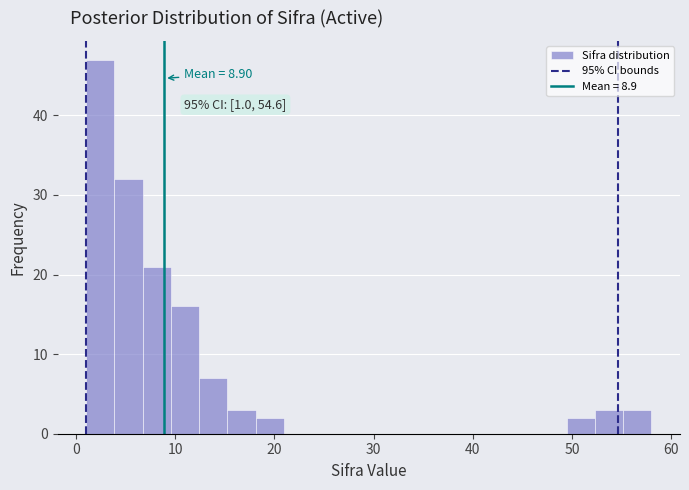

Around what value on the x-axis is the tallest bar? Give the approximate position of its centre, as read against the axis.

2